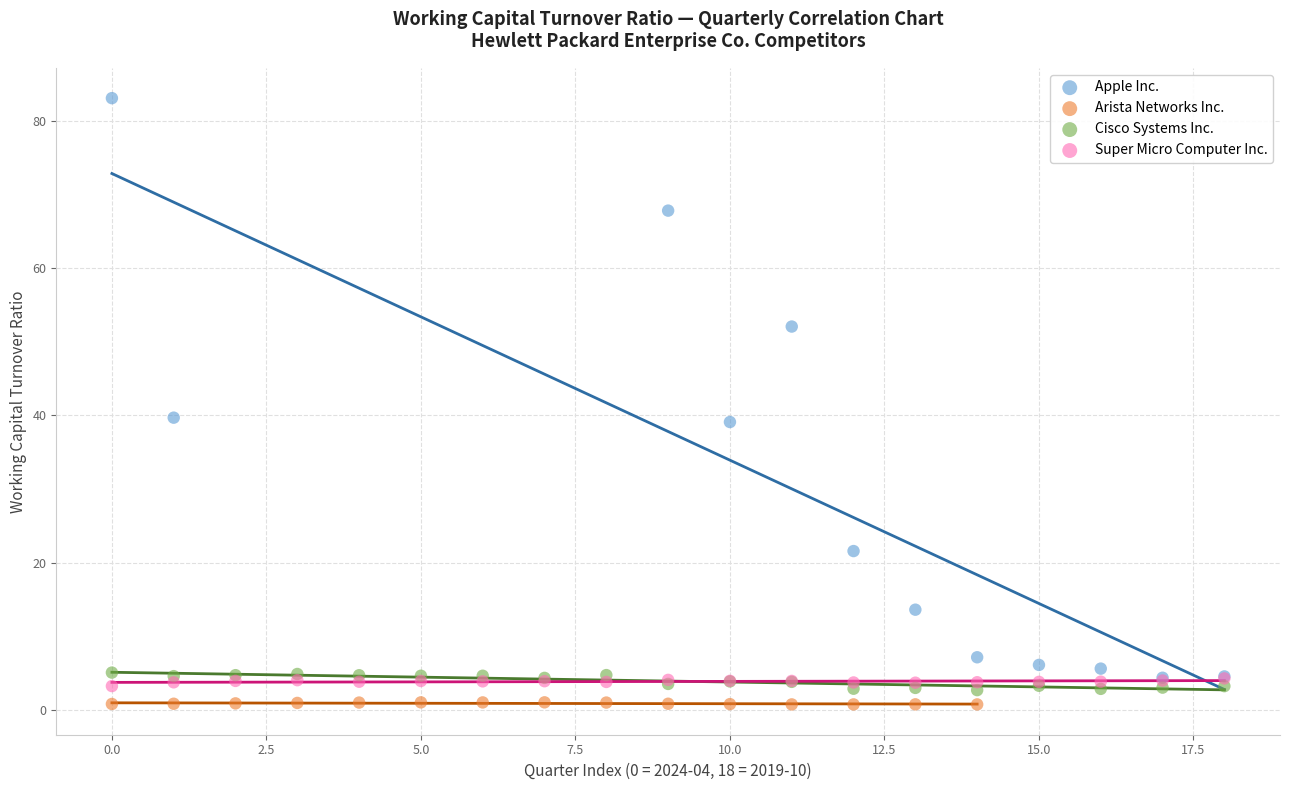

Which series reaches the maximum Y coordinate?

Apple Inc.